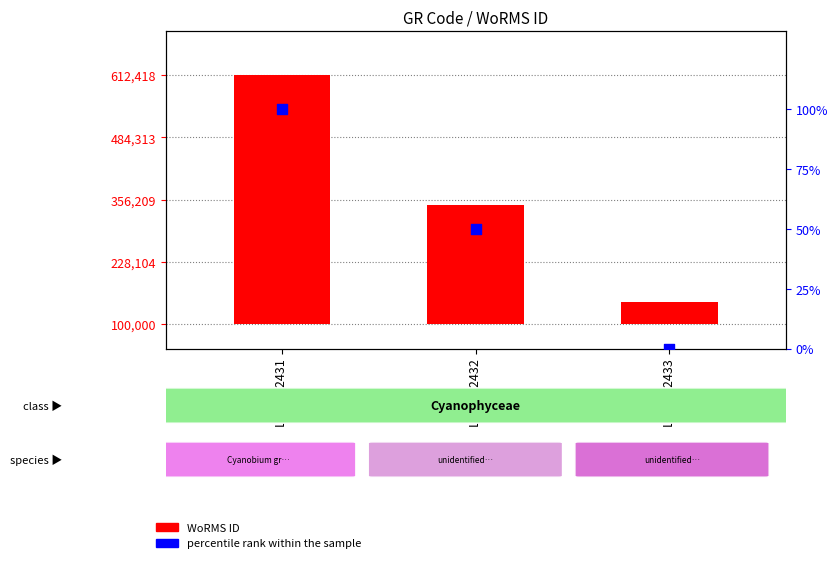

Which series has the largest total across all categories?

WoRMS ID